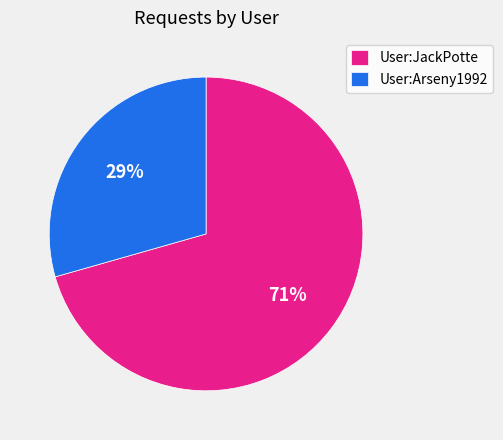

Which slice is the largest?

User:JackPotte